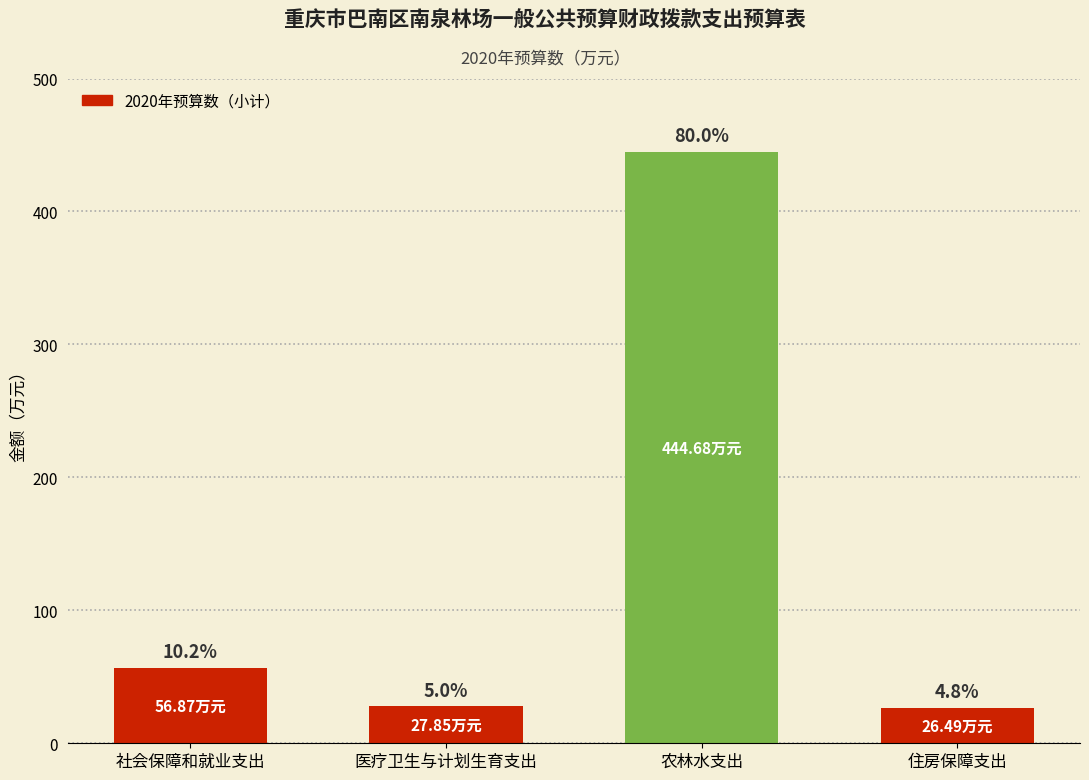

Reading left to right, what are all the values shown in this chart?

56.9	27.9	444.7	26.5